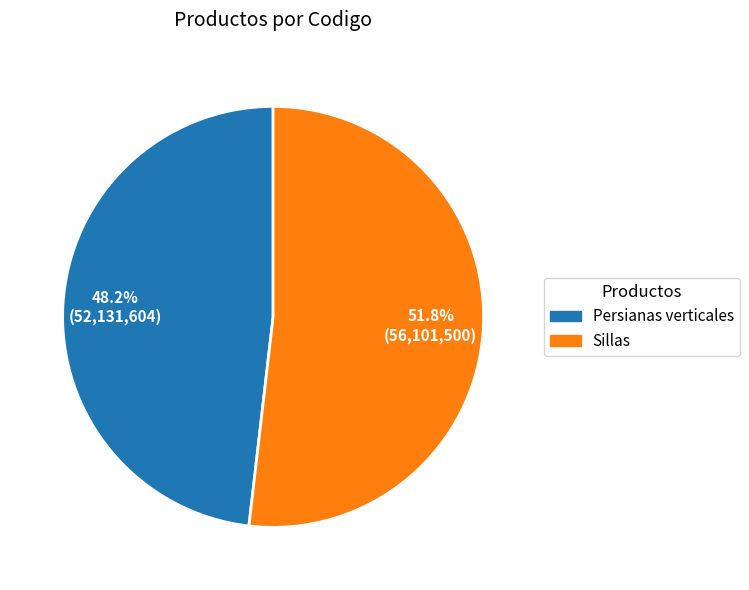

Which category has the smallest portion of the pie?

Persianas verticales